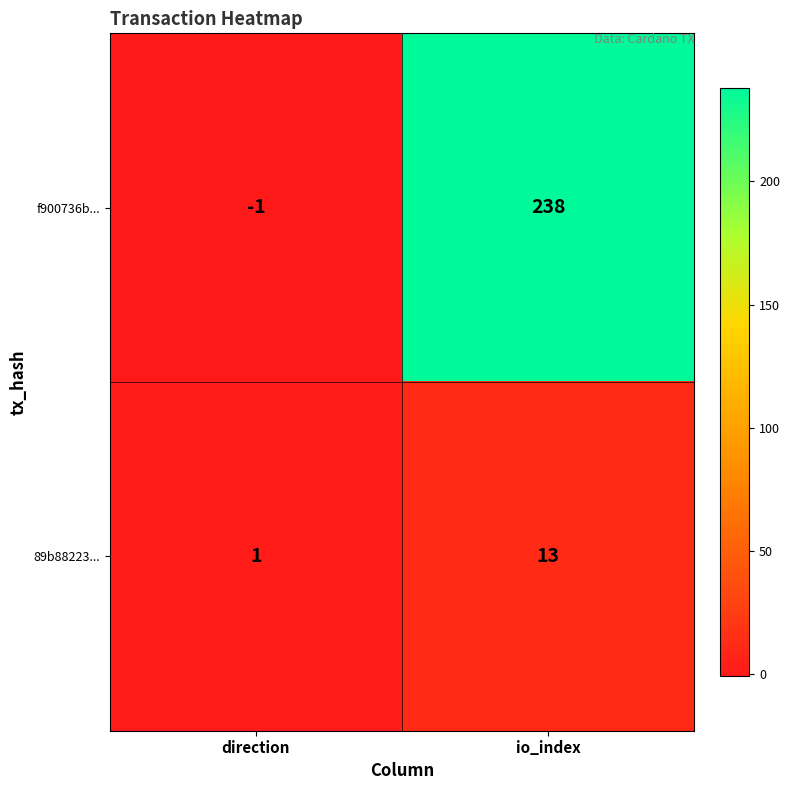

Reading left to right, list all the values displayed in this chart.

f900736b...: -1	238
89b88223...: 1	13